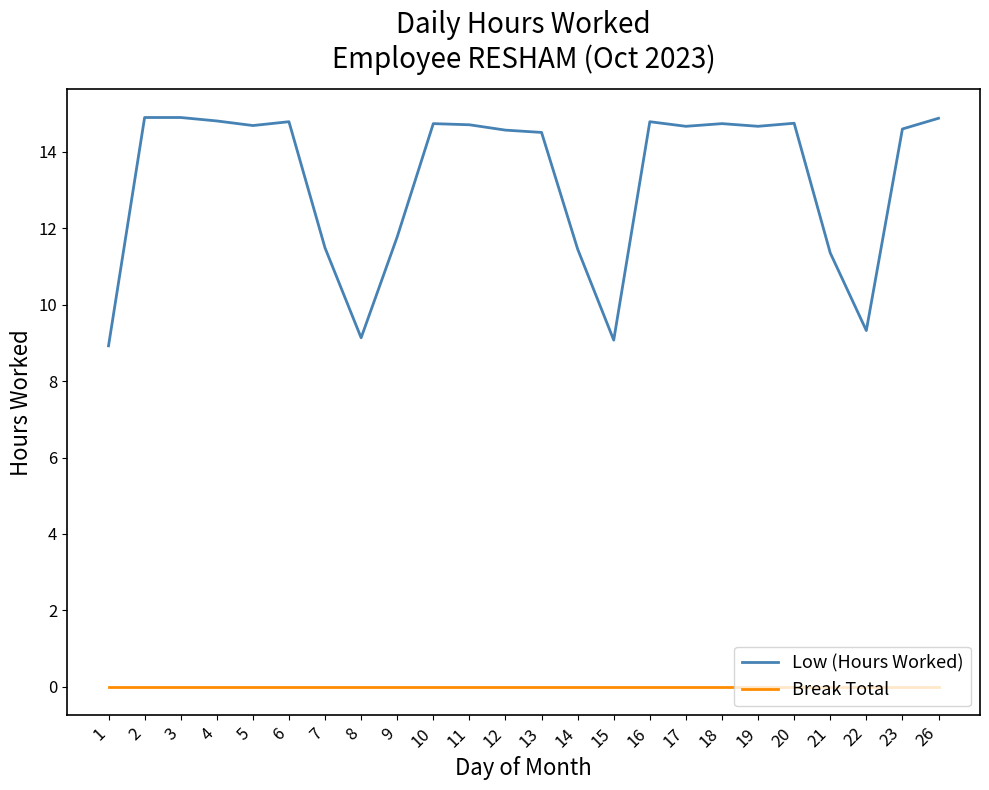

Which series has the widest spread of values?

Low (Hours Worked)